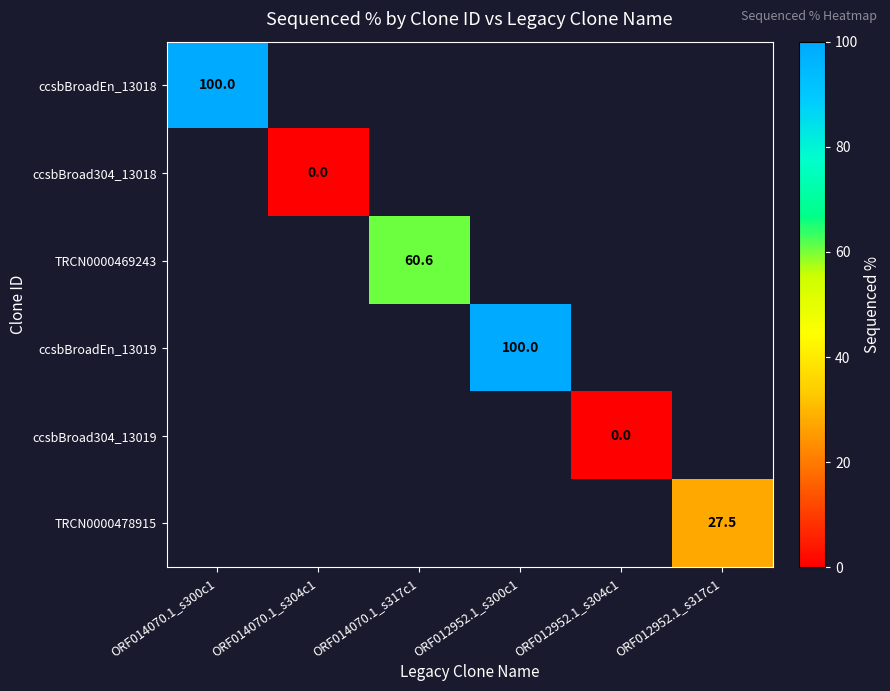

True or false: ccsbBroadEn_13018 has a value of 46.6 at ORF014070.1_s300c1.

False